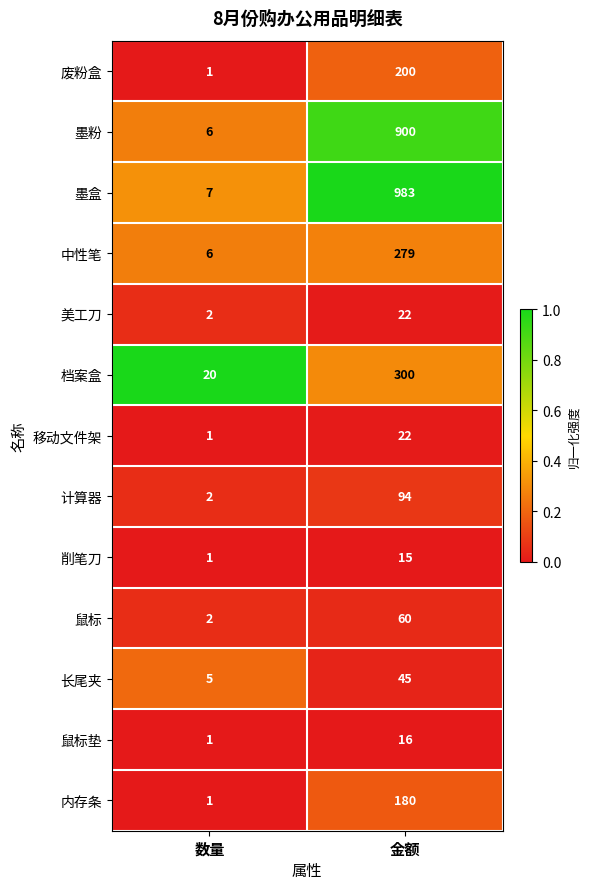

Is the value of 鼠标 at 金额 greater than the value of 废粉盒 at 金额?

No